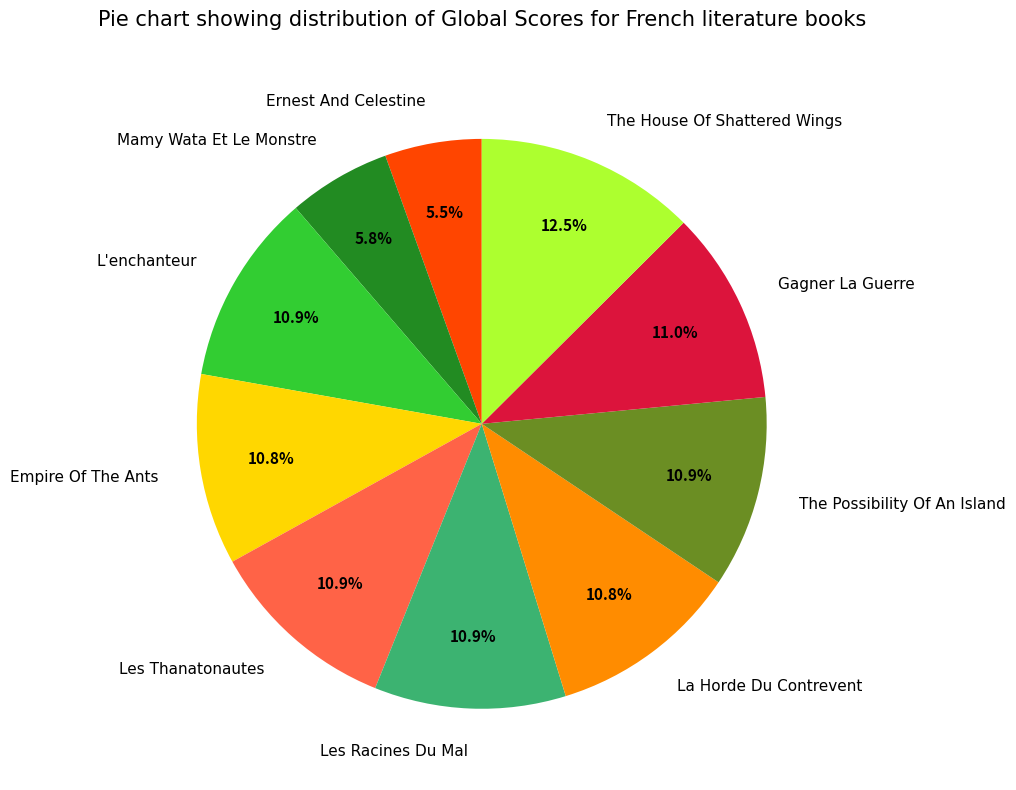

What portion of the pie excludes Les Racines Du Mal?

89.1%